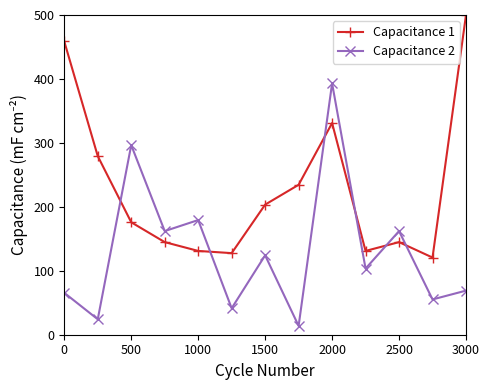

How many values in the Capacitance 2 series are below 103?

6